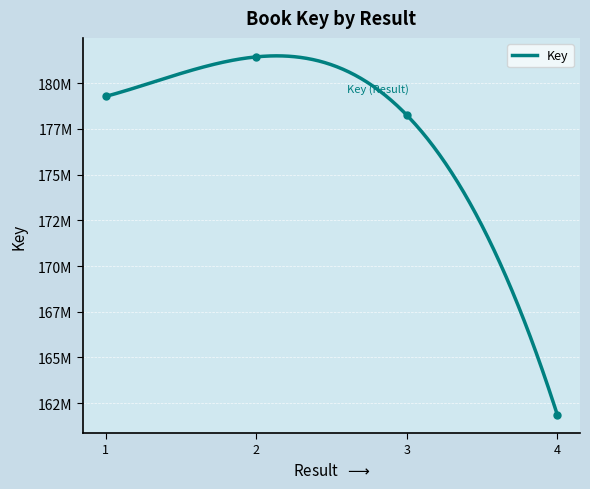

List the labels in order of value, largest first.

2, 1, 3, 4